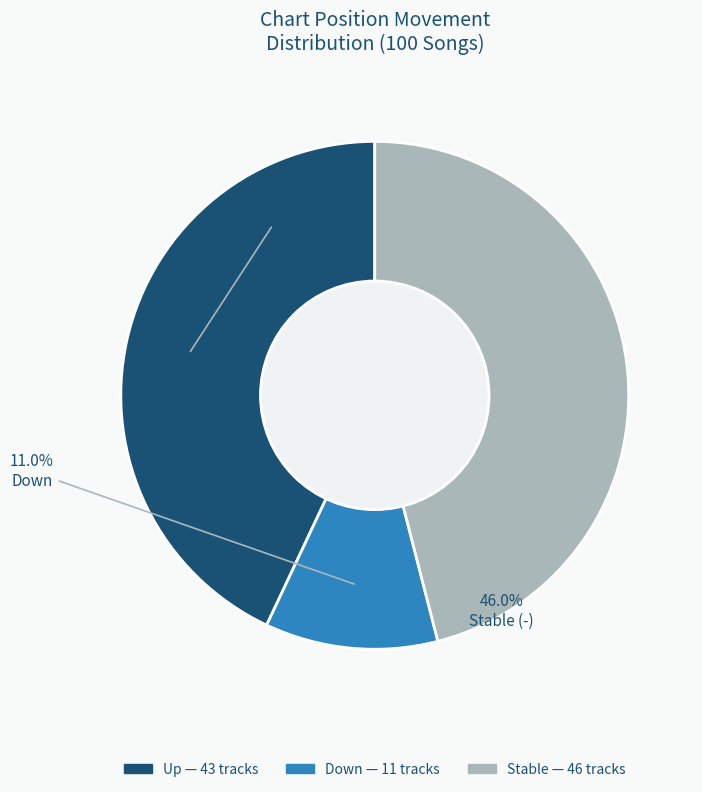

Does any single category account for the majority?

No